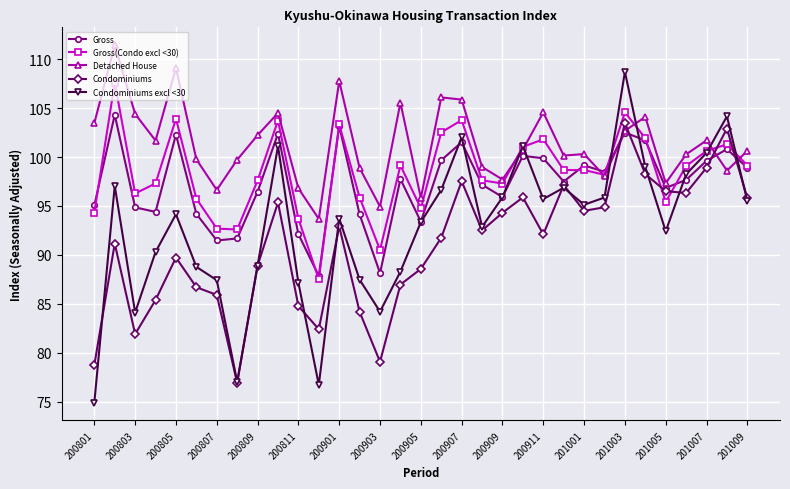

What is the value of the Condominiums point at the 2nd from the left?

91.2